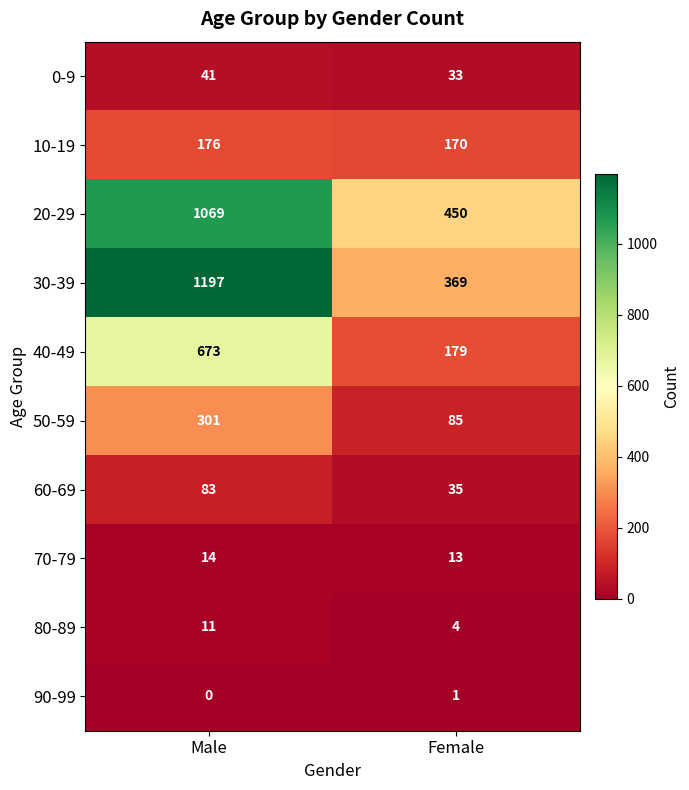

How many data points does each series have?

2